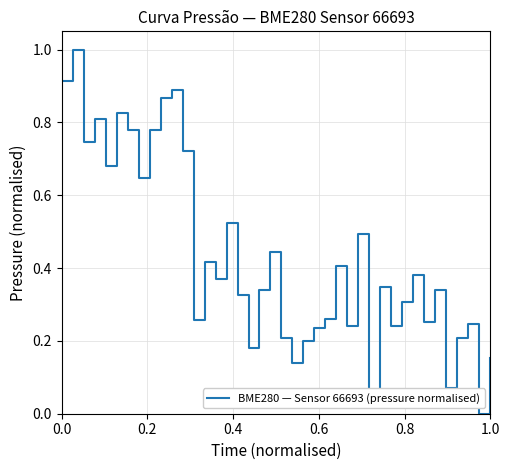

What is the difference between the maximum and minimum values?

1.0